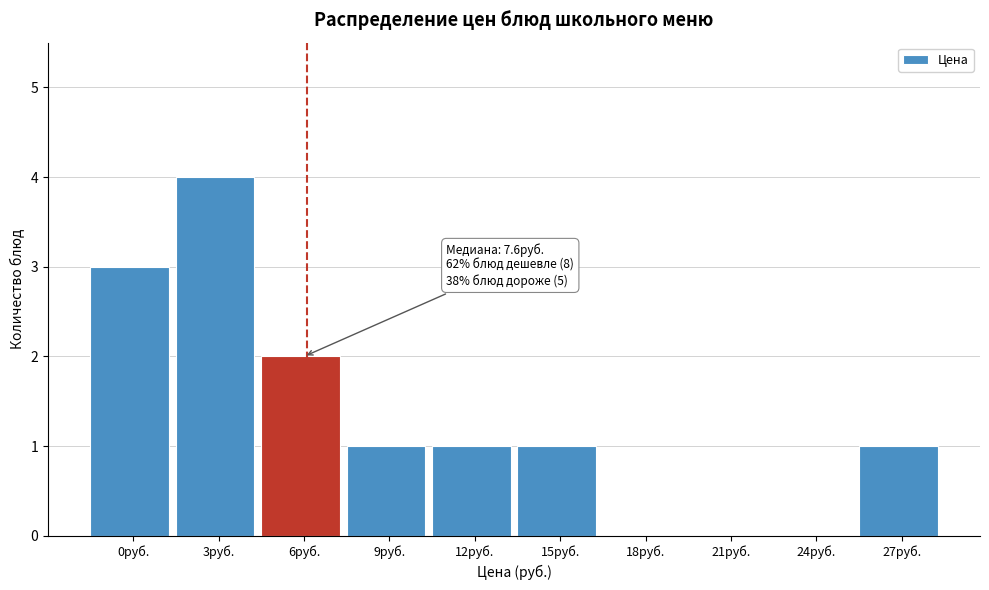

Reading left to right, what are all the values shown in this chart?

0руб.=3	3руб.=4	6руб.=2	9руб.=1	12руб.=1	15руб.=1	18руб.=0	21руб.=0	24руб.=0	27руб.=1